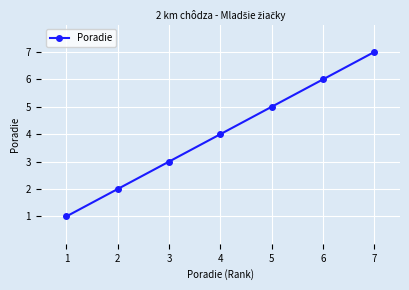

What is the difference between the maximum and minimum values?

6